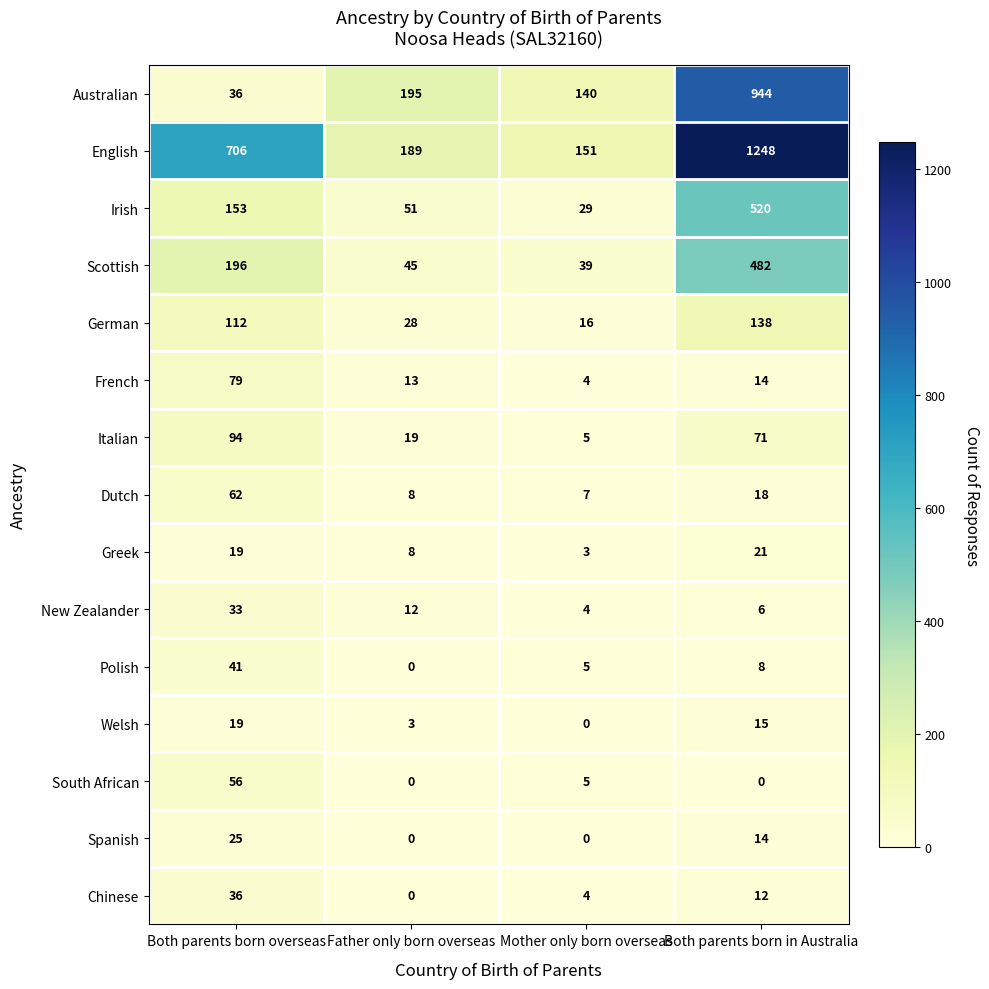

The value of German at Mother only born overseas is 22. True or false?

False